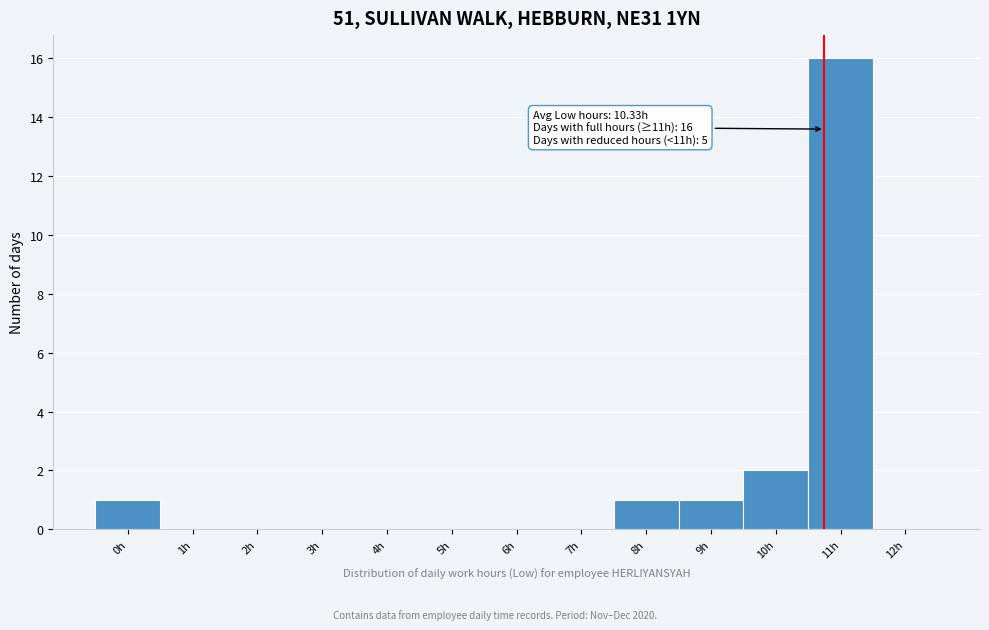

Reading left to right, extract all data points from this chart.

0h=1	1h=0	2h=0	3h=0	4h=0	5h=0	6h=0	7h=0	8h=1	9h=1	10h=2	11h=16	12h=0